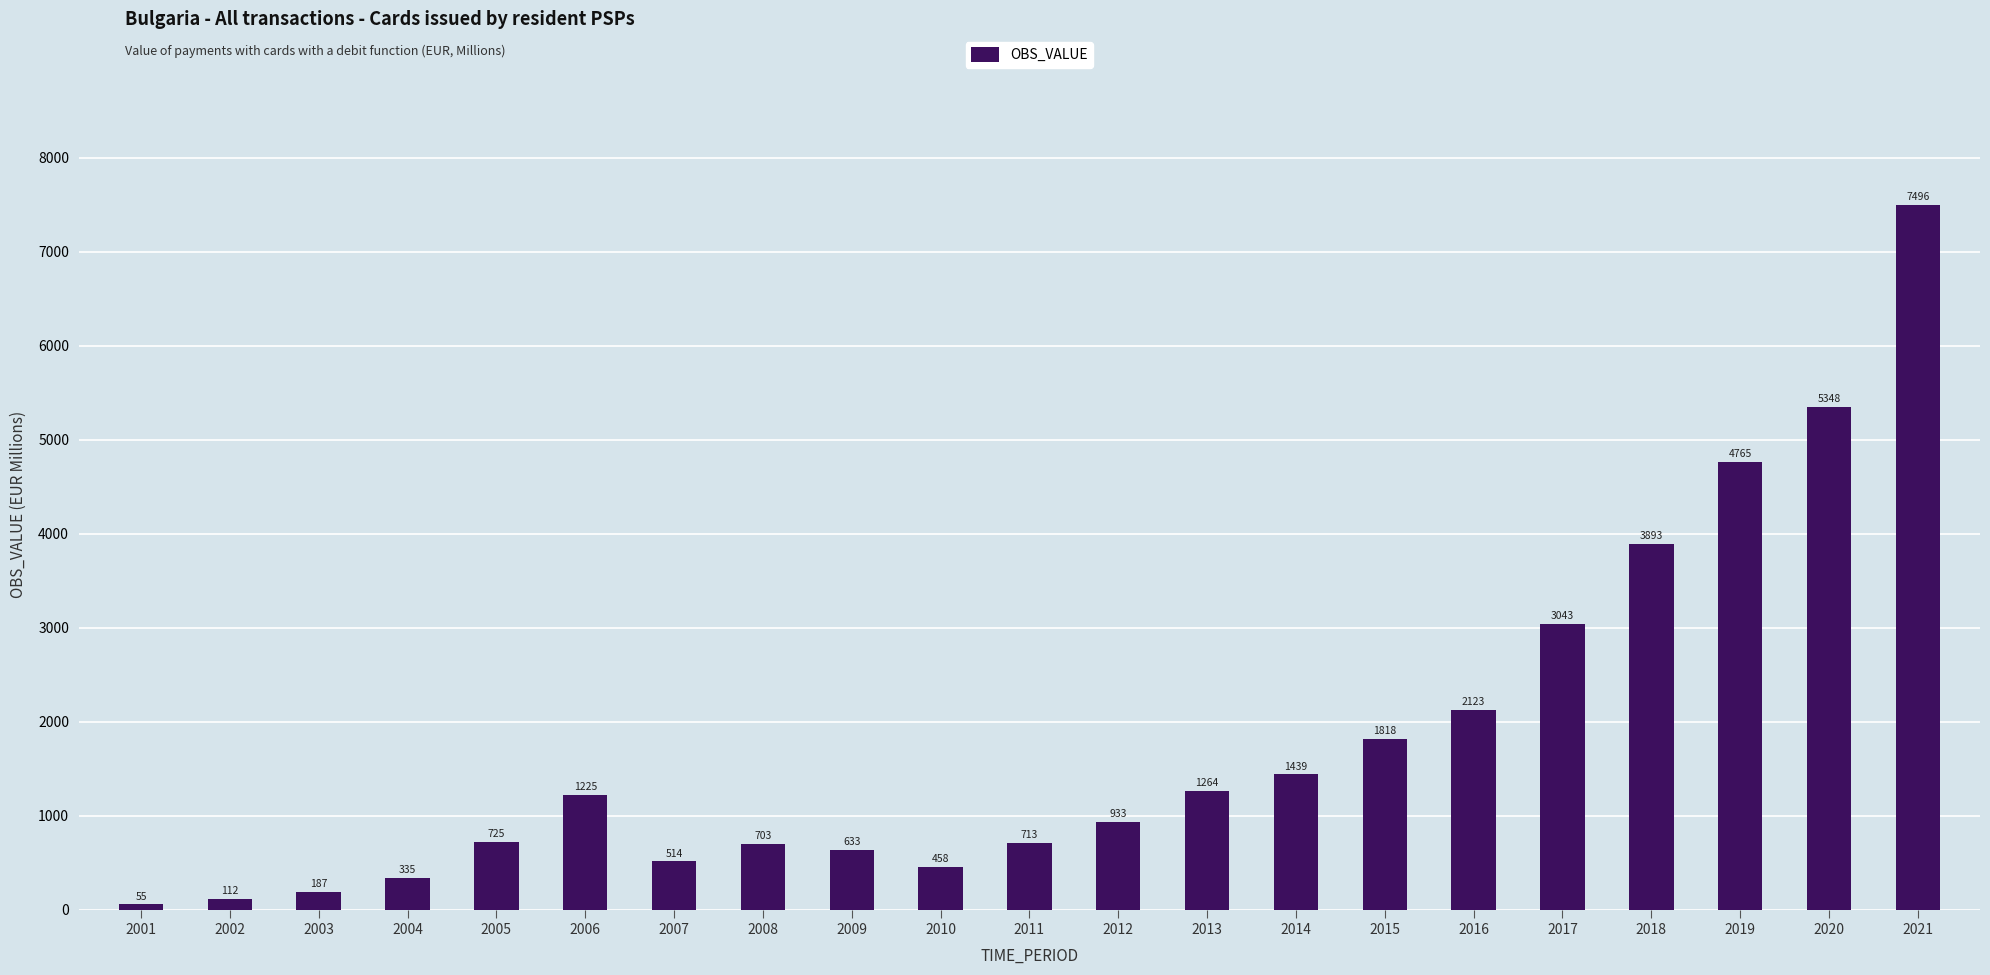

Is it true that the value at 2012 is 1419.4?

False